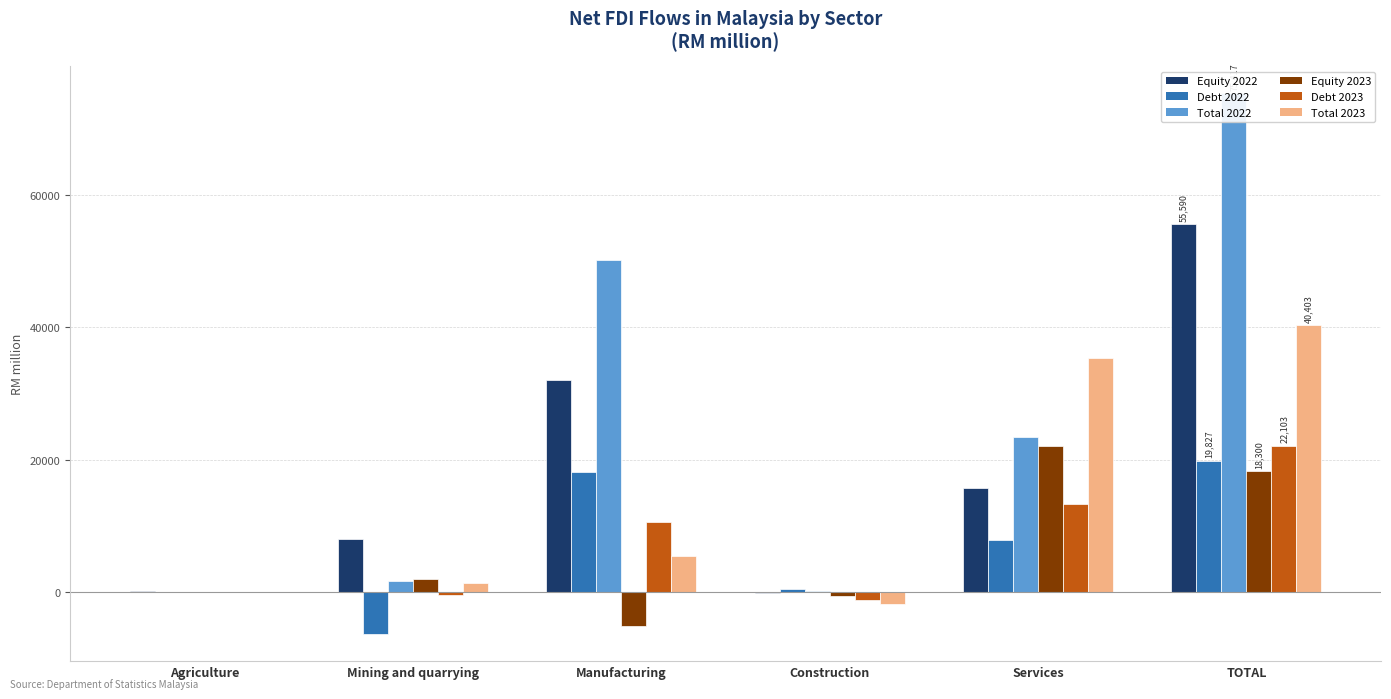

What is the sum of the Total 2022 values at TOTAL and Manufacturing?

125563.5